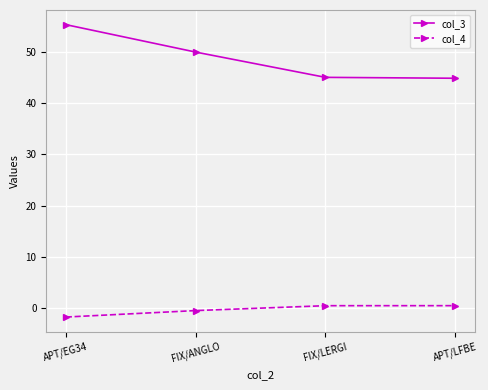

True or false: col_3 and col_4 cross at least once.

False